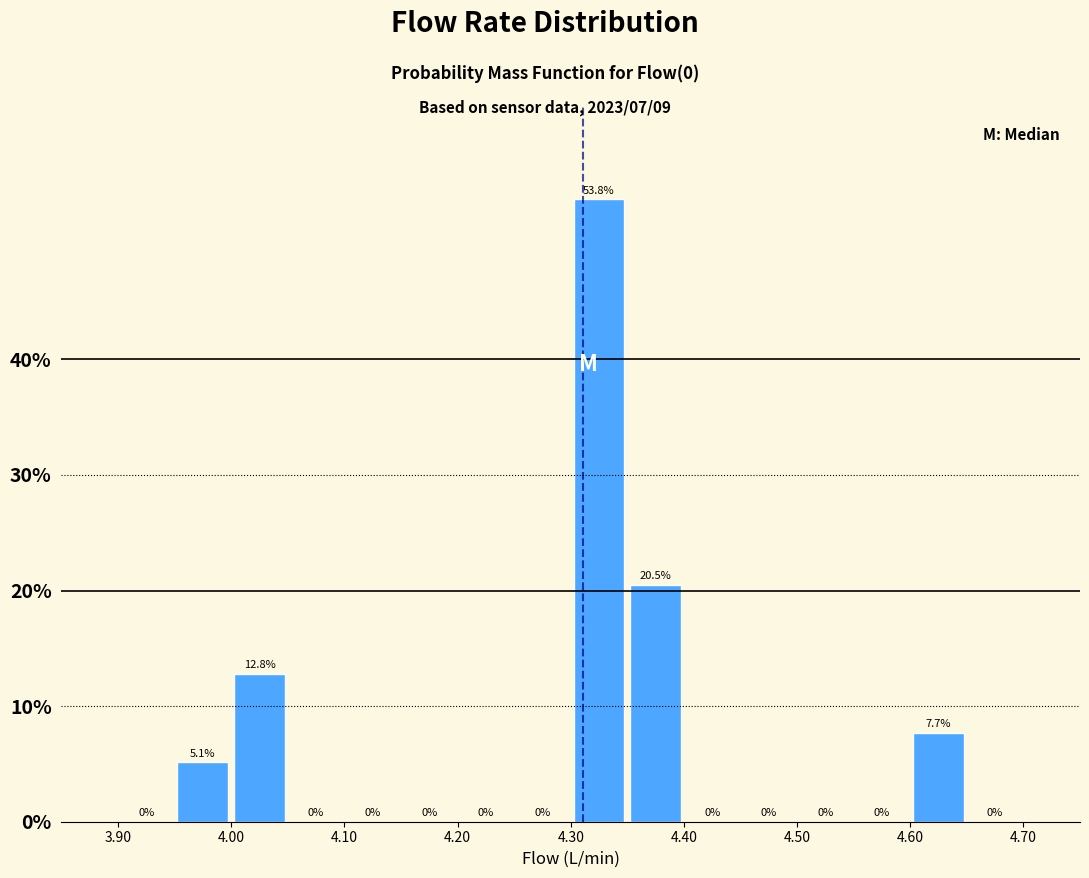

Over which range of the x-axis is the bar tallest?

4.30 to 4.35